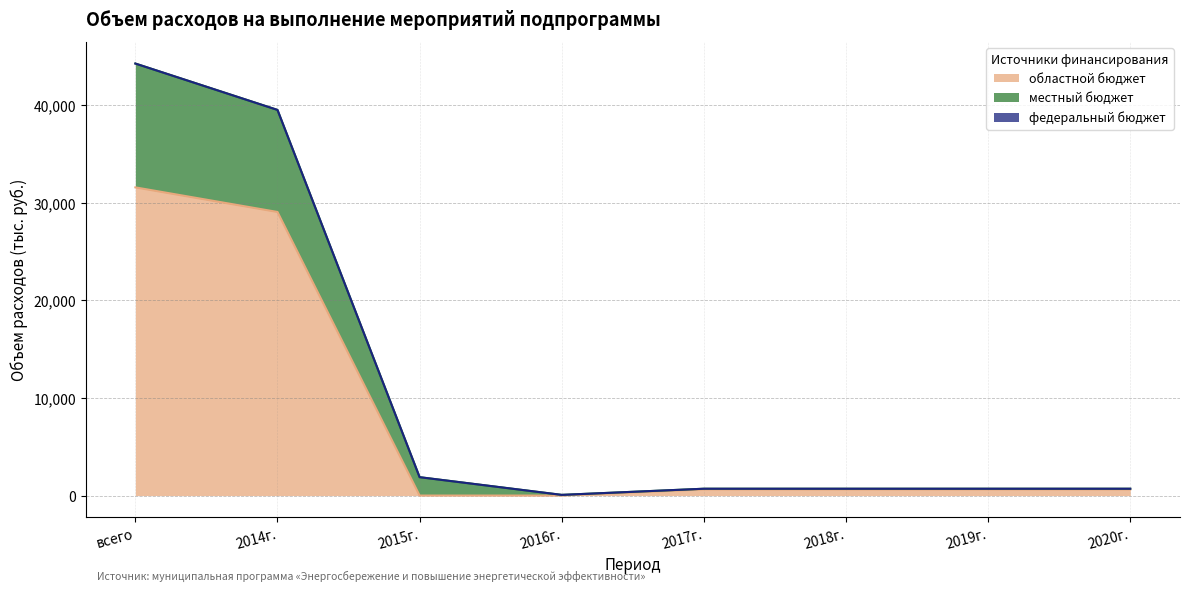

The value of областной бюджет at 2016г. is 0.0. True or false?

True